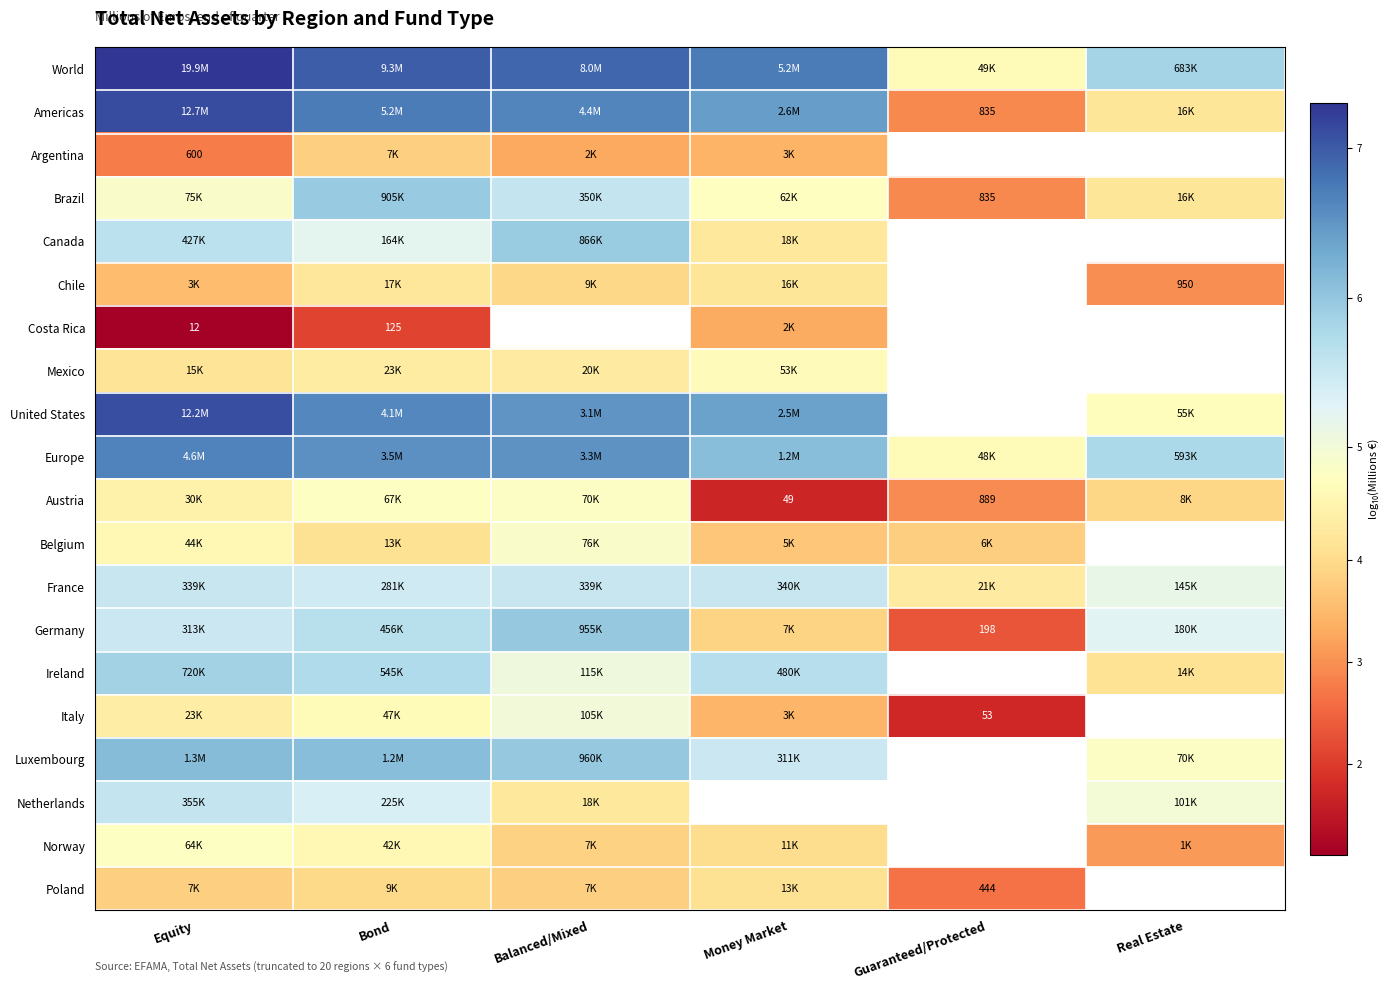

Is the value of Italy at Equity greater than the value of Luxembourg at Money Market?

No